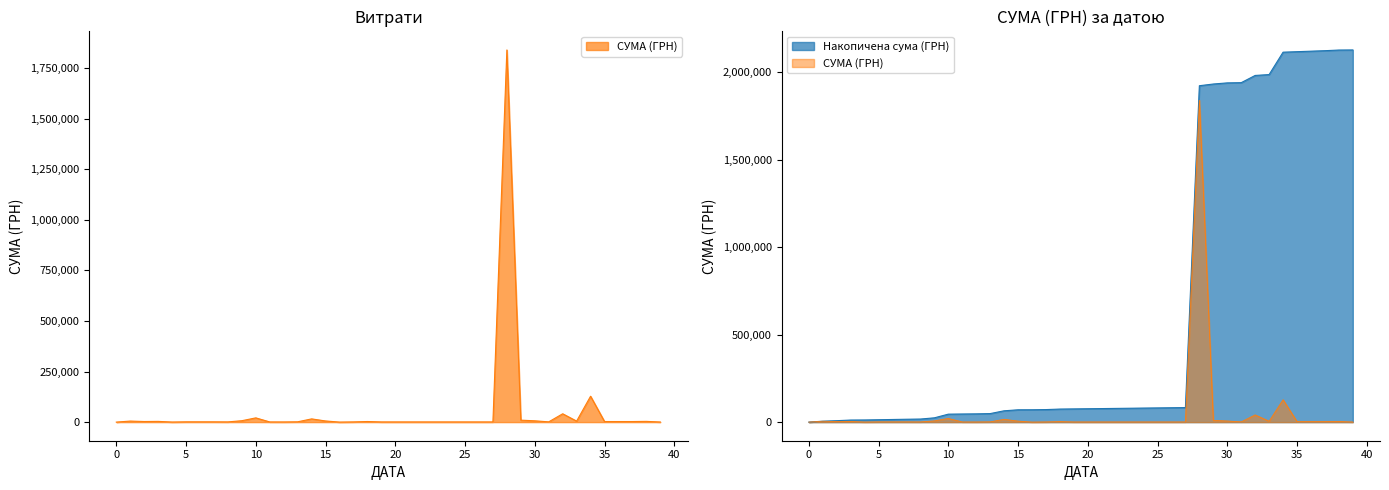

Is it true that the value at 13.08.2018 is 128000.0?

True